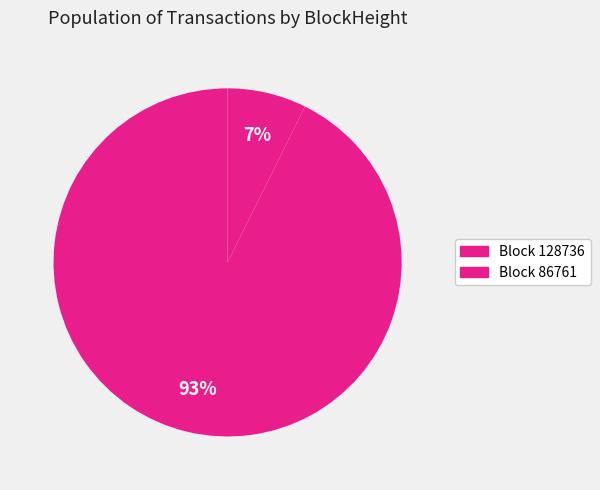

How many slices are in this pie chart?

2